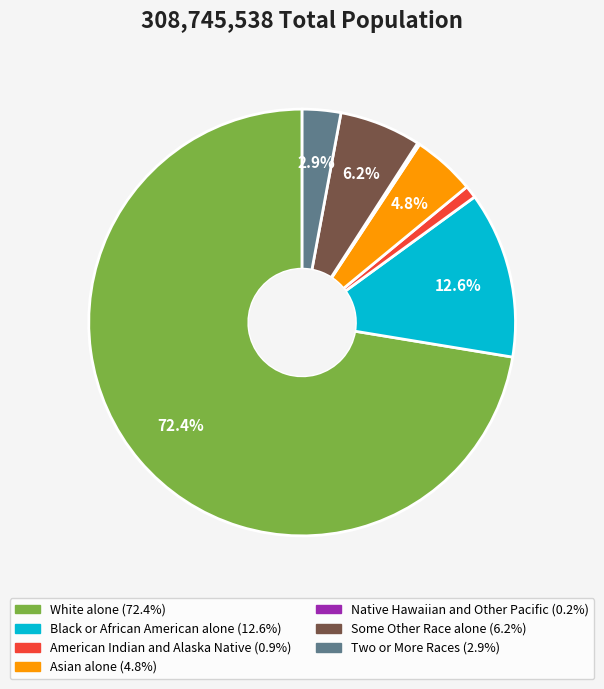

Between Asian alone and American Indian and Alaska Native, which is larger?

Asian alone